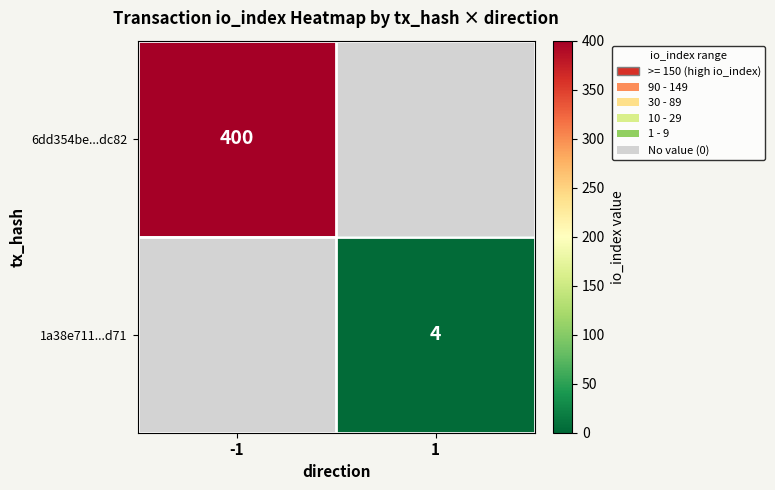

The 1a38e711...d71 series shows 3 at 1. True or false?

False